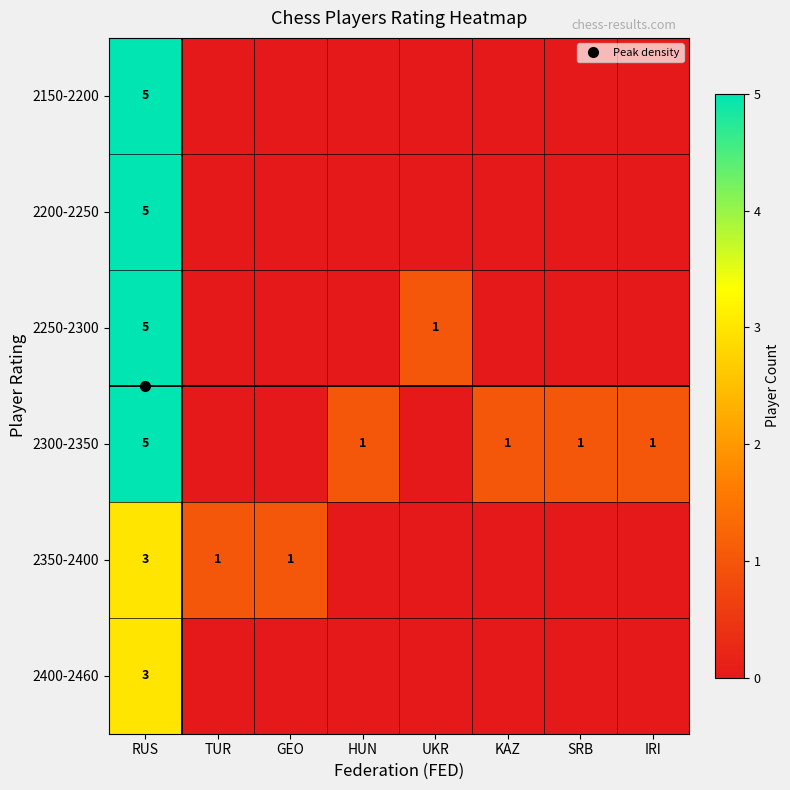

Which series has the largest total across all categories?

2300-2350